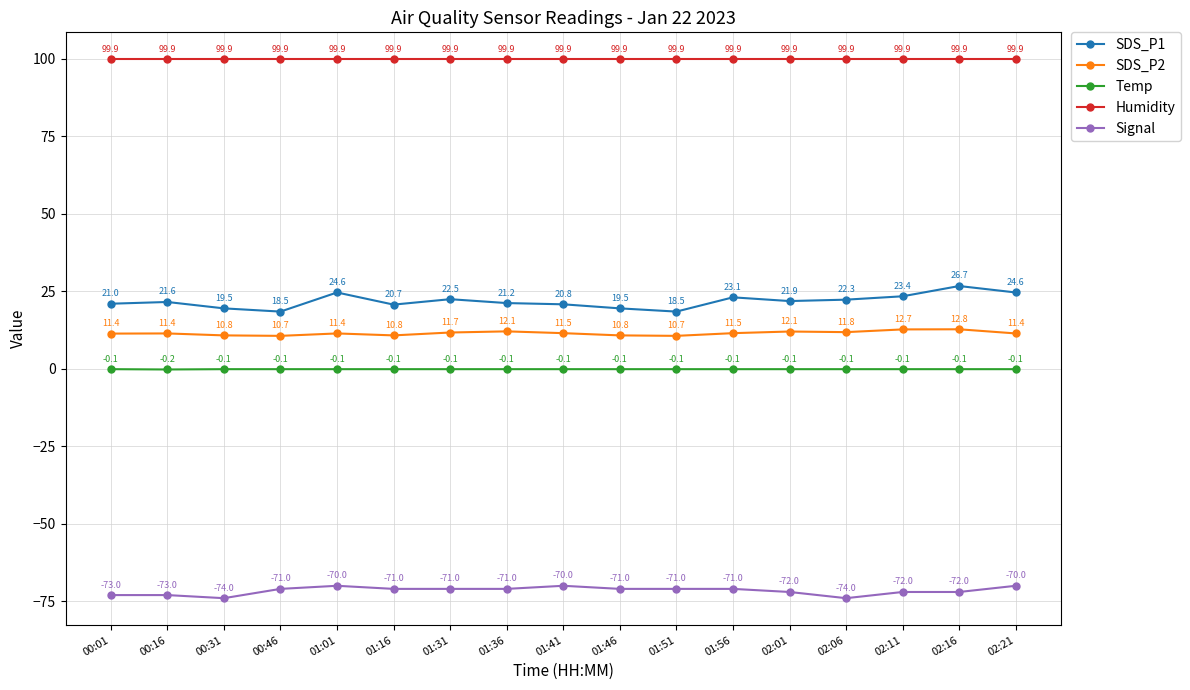

What is the value of the SDS_P2 point at the 12th from the left?

11.5